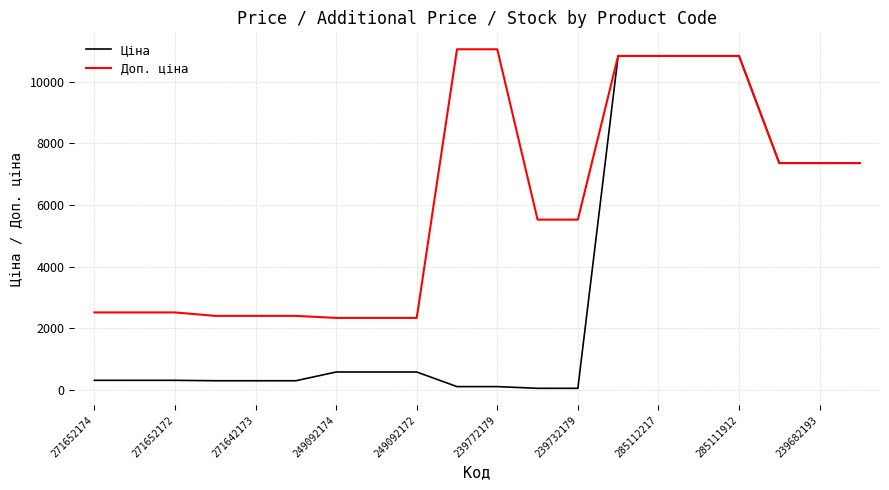

List the series in order of their overall mean, highest first.

Доп. ціна, Ціна